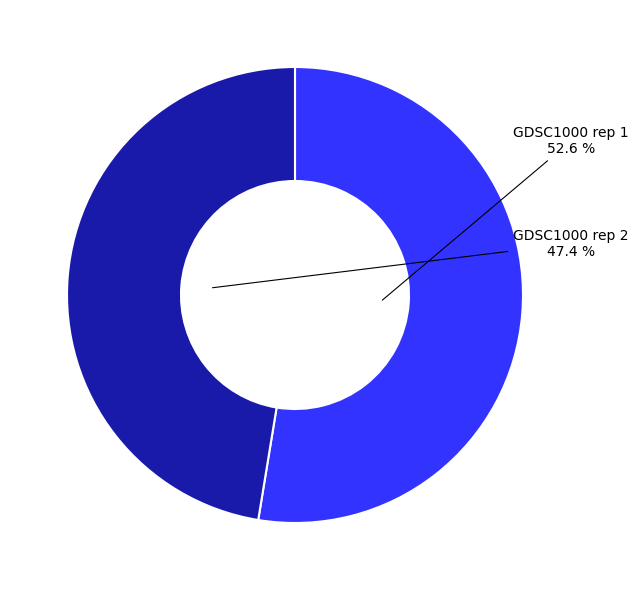

Approximately how many times larger is the value at GDSC1000 rep 2 compared to GDSC1000 rep 1?

0.9